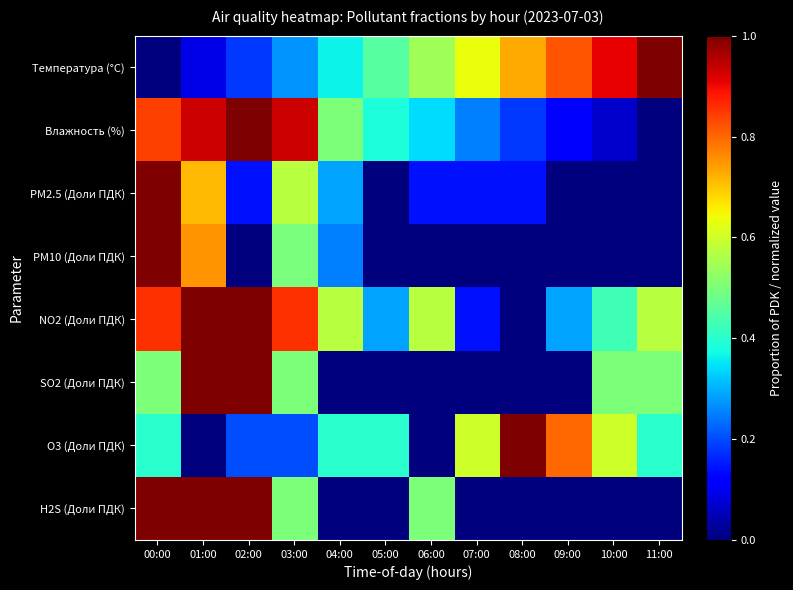

At how many categories does at least one series exceed 0?

12